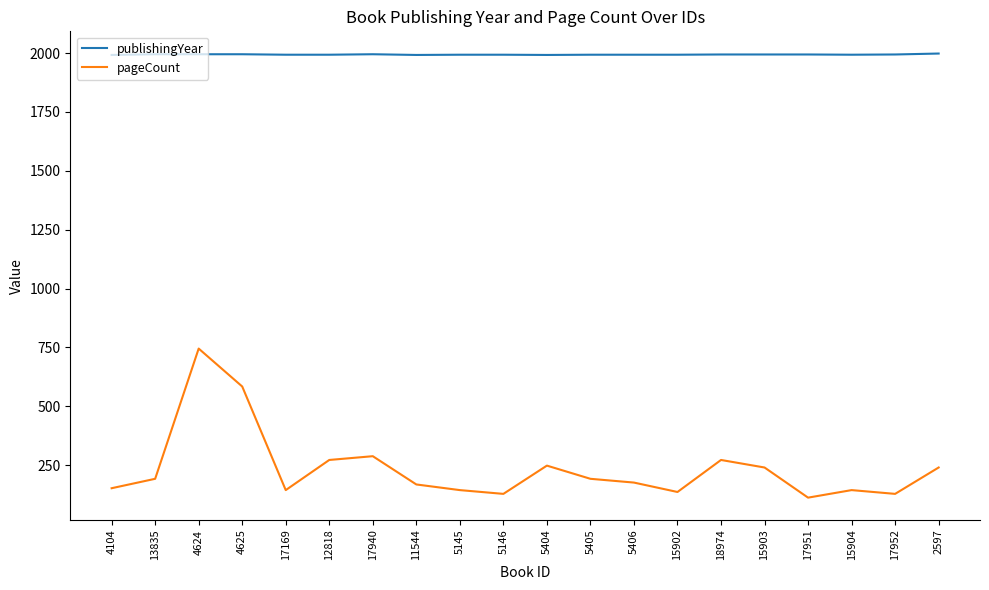

At which category is the sum across all series the highest?

4624